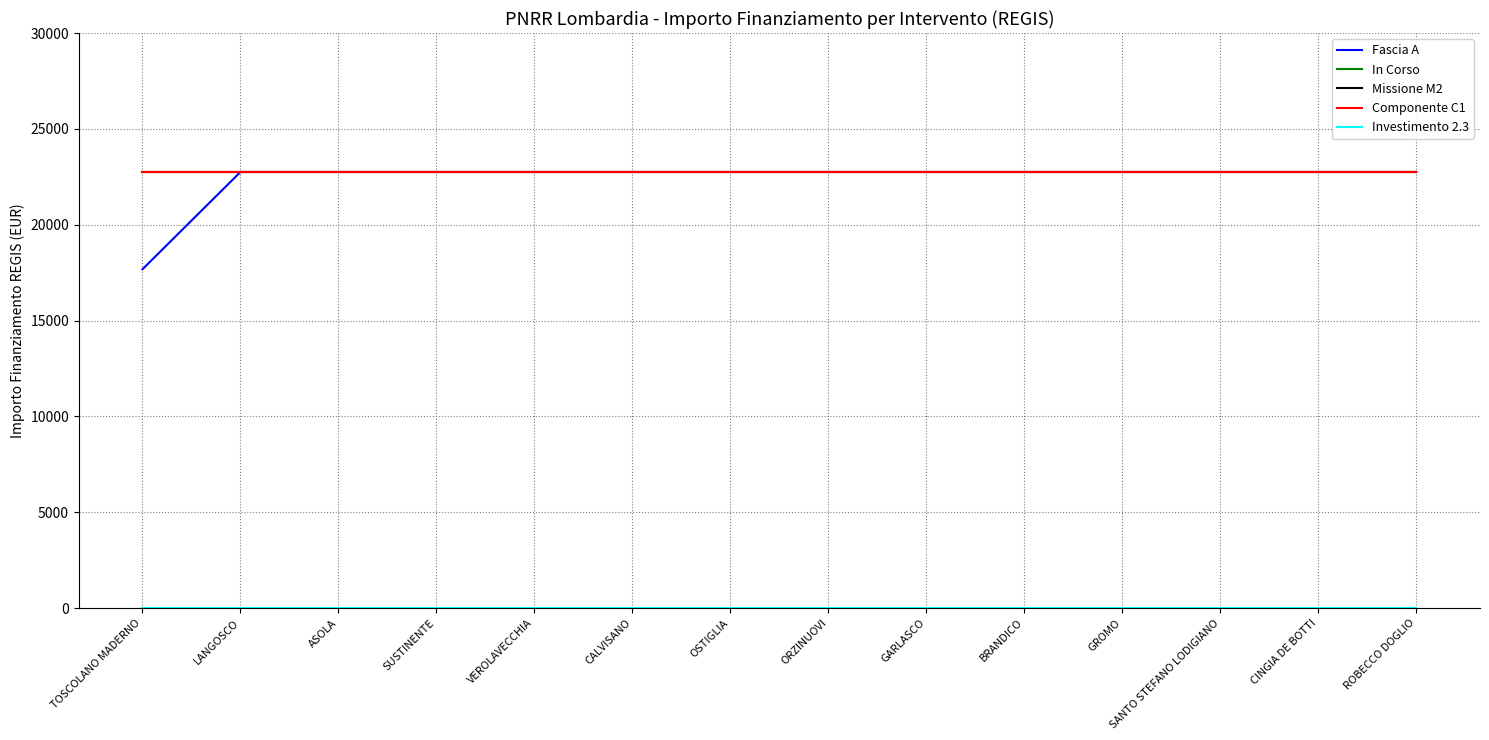

Where is In Corso nearest to the value 22750?

TOSCOLANO MADERNO